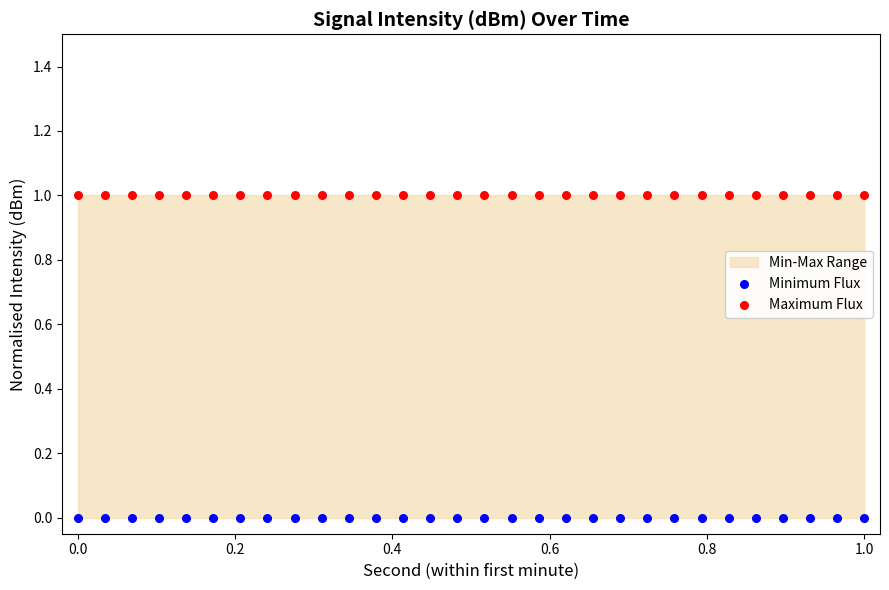

Which series contains the lowest Y value?

Minimum Flux